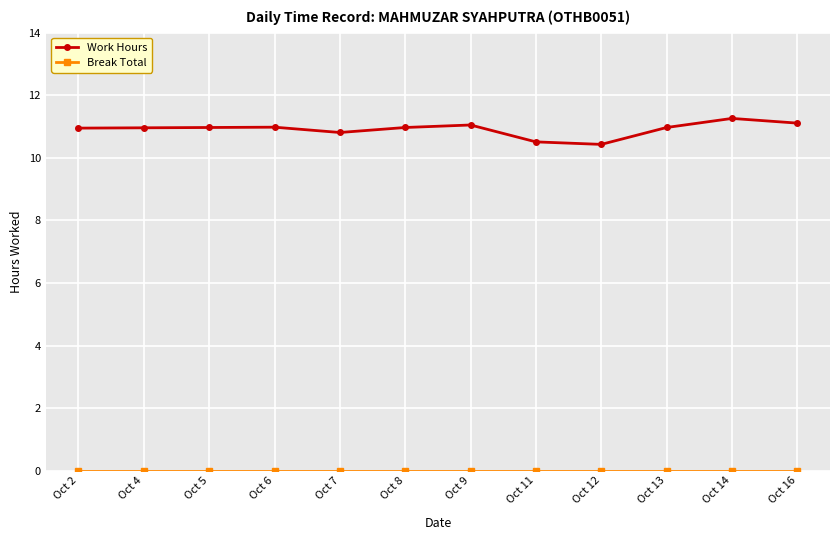

The value of Work Hours at Oct 2 is 10.9. True or false?

True